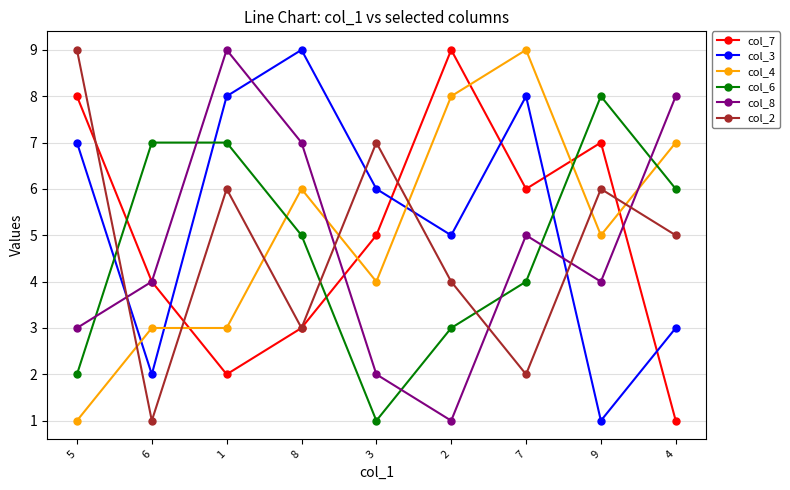

At 3, list the series in order from largest to smallest.

col_2, col_3, col_7, col_4, col_8, col_6